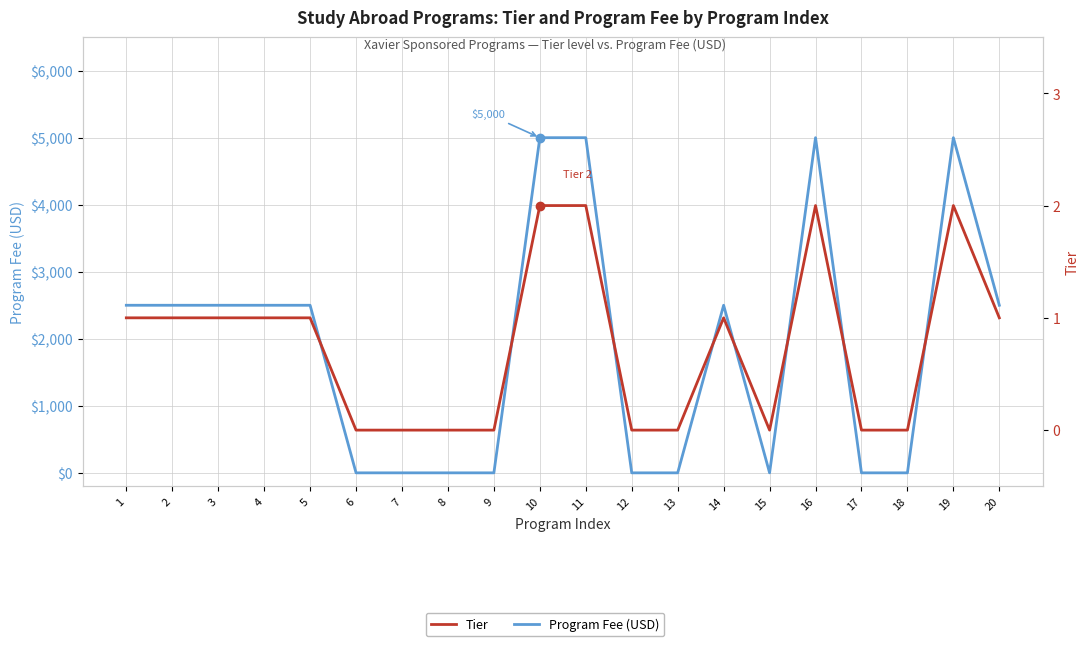

Is the value of Program Fee (USD) at 12 greater than the value of Tier at 10?

No